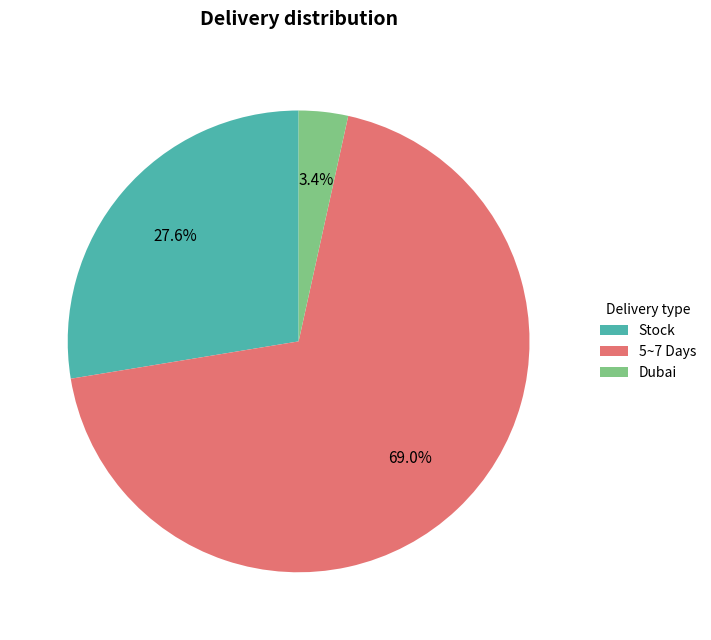

Which category has the biggest portion of the pie?

5~7 Days